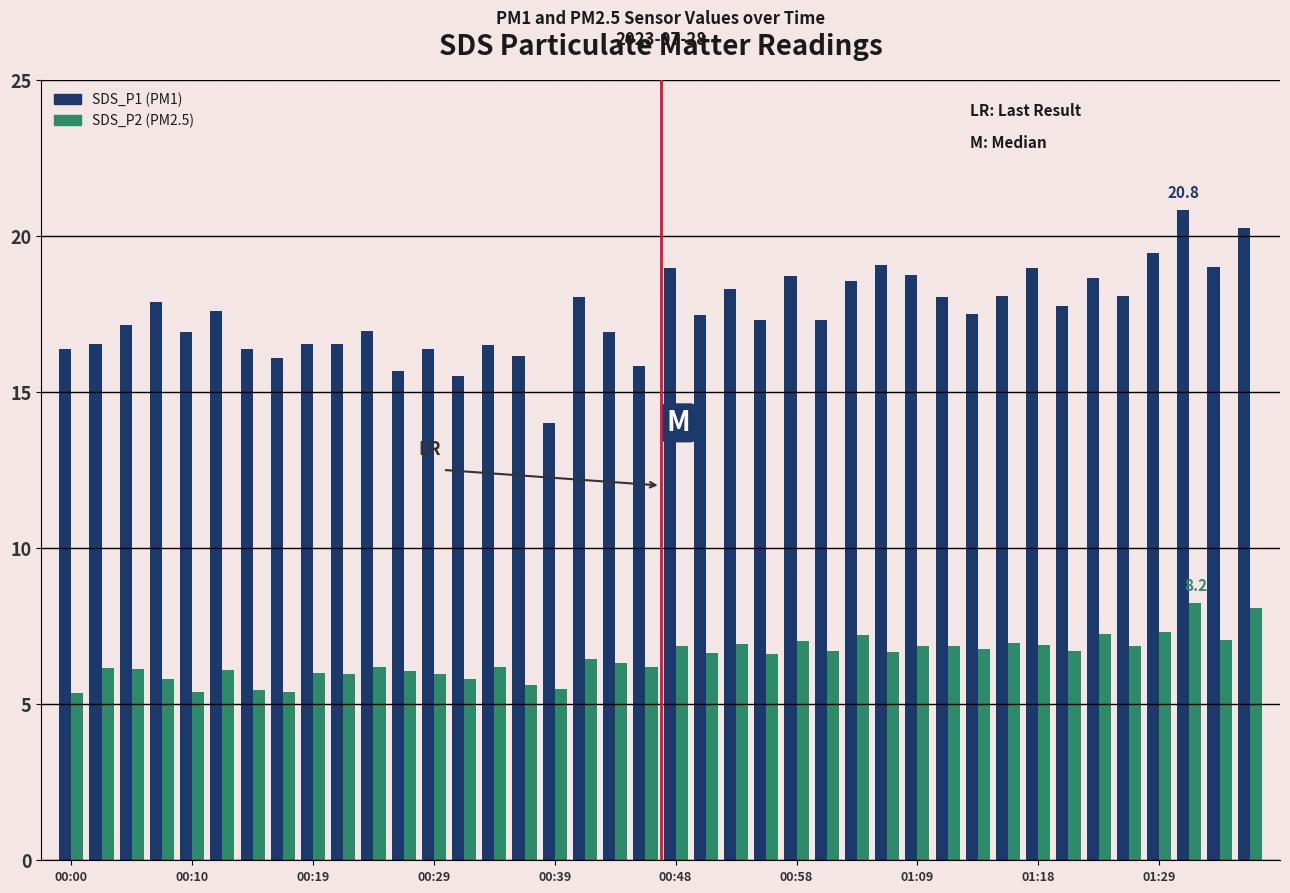

What is the maximum value shown in the chart?

20.8